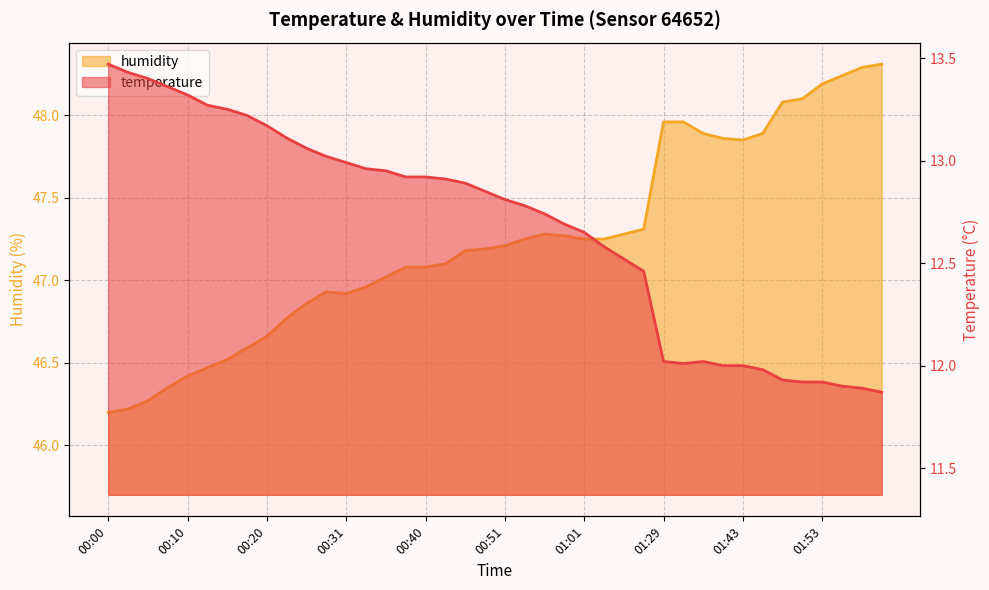

Between 01:51 and 01:53, which series saw the biggest shift?

humidity